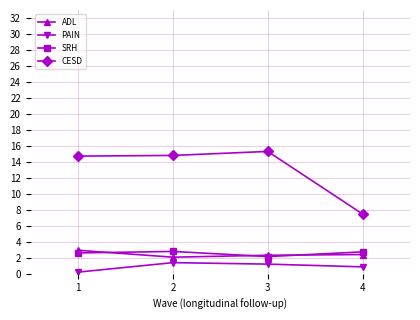

Which series has the largest total across all categories?

CESD